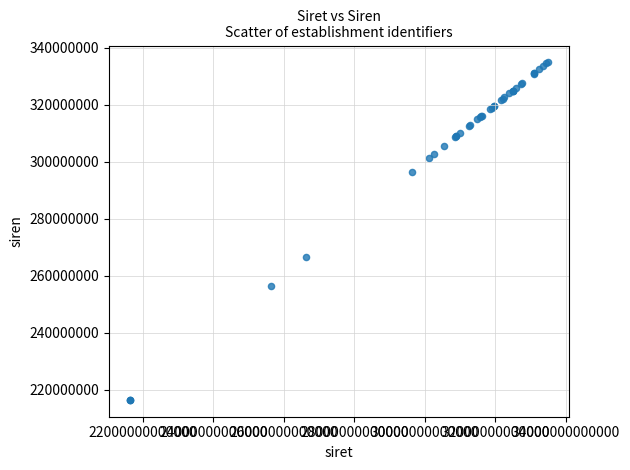

What Y value in the scatter plot is closest to 275605678?

266404698